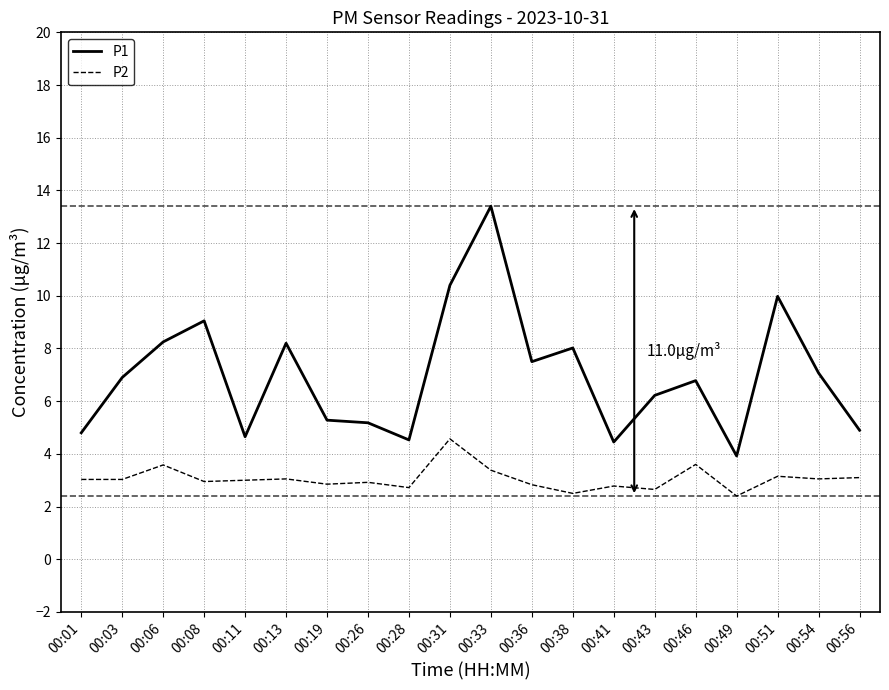

True or false: P1 and P2 cross at least once.

False